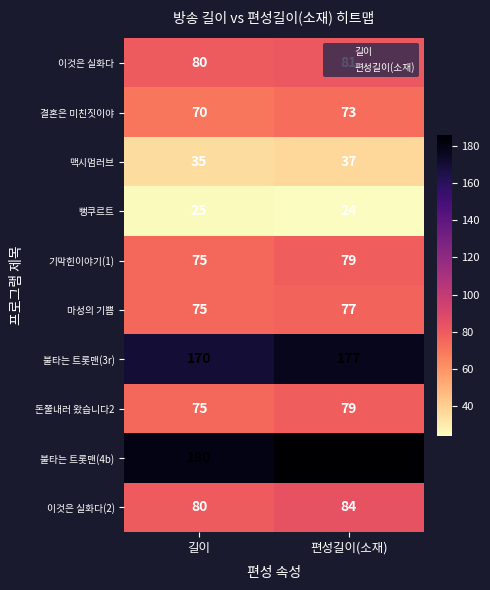

The 돈쭐내러 왔습니다2 series shows 75 at 길이. True or false?

True